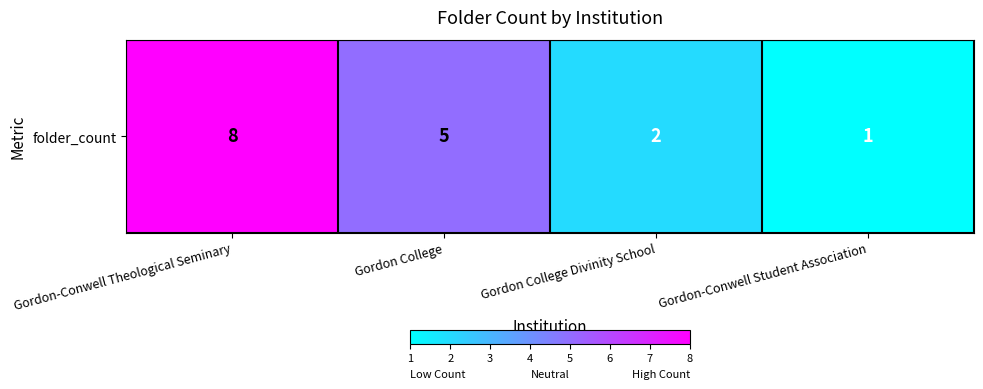

How many series are shown in this chart?

1